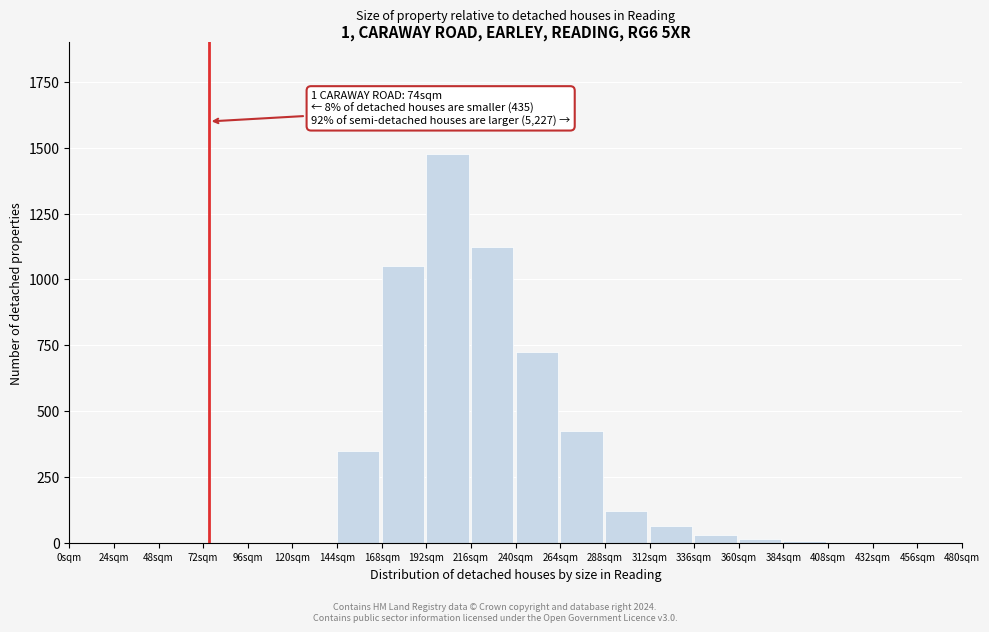

Between 120sqm and 264sqm, which is larger?

264sqm